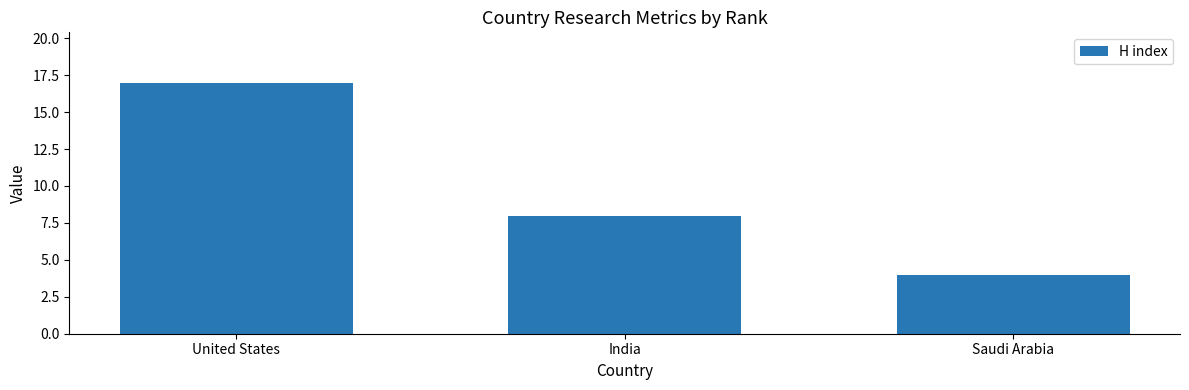

What is the sum of all values?

29